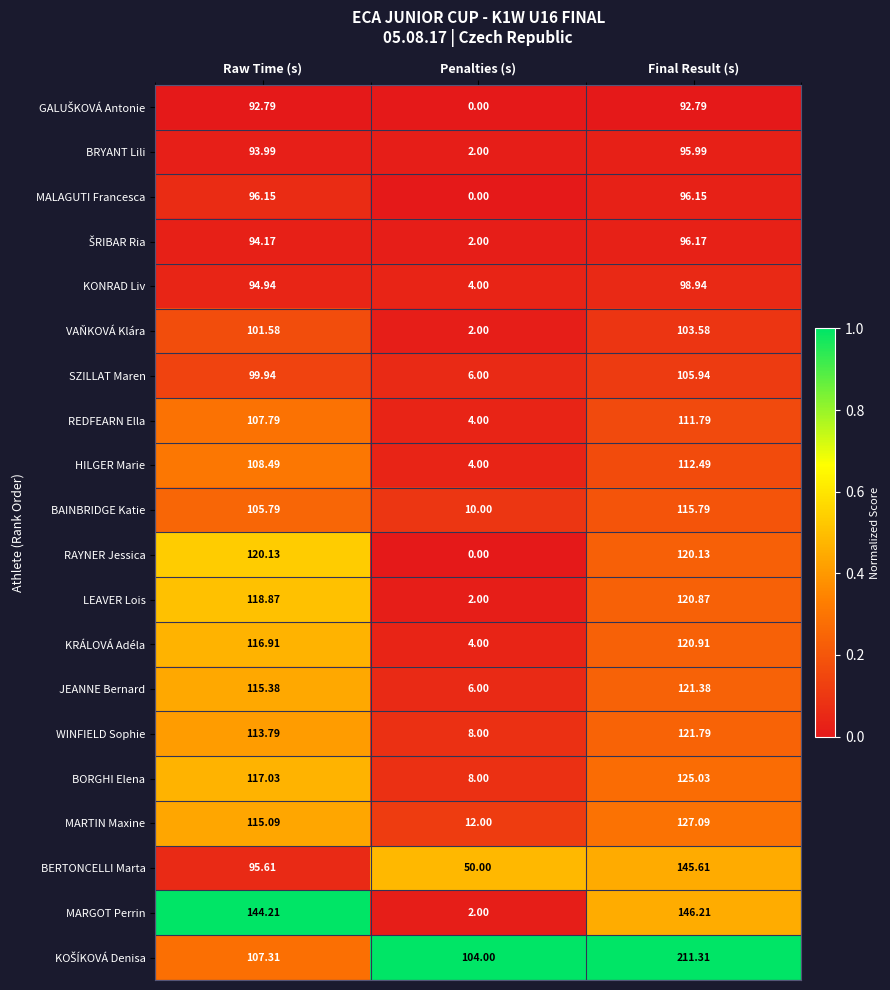

Where is REDFEARN Ella nearest to the value 57?

Raw Time (s)